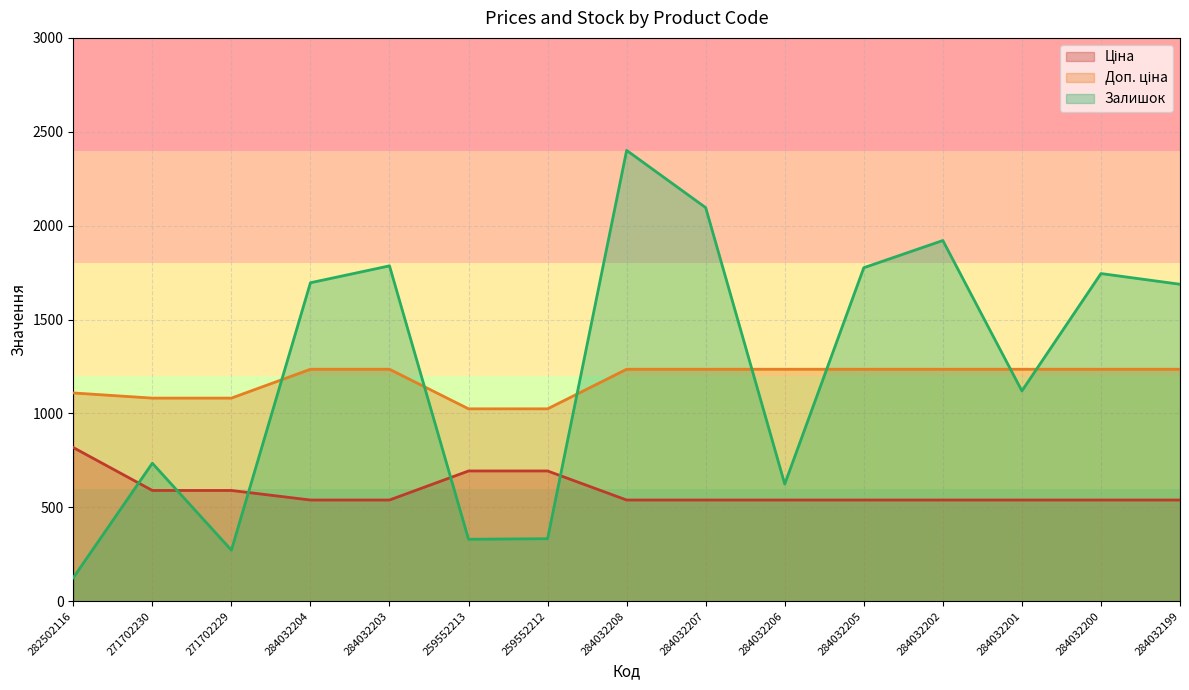

At which label does Залишок reach its peak?

284032208